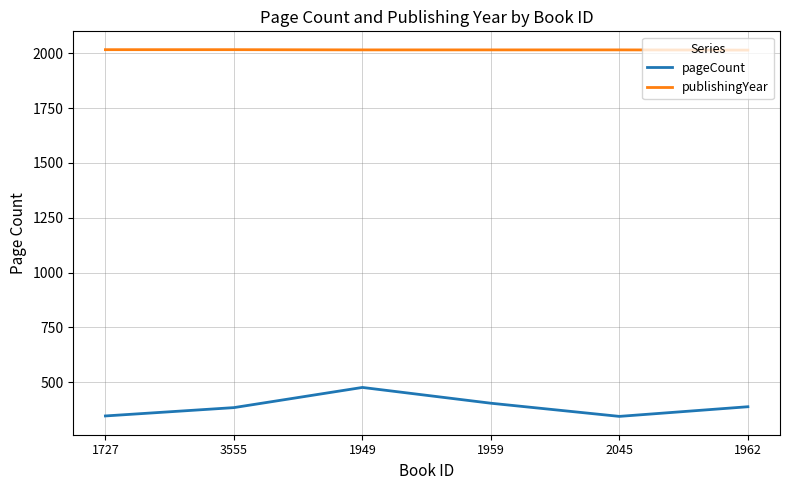

What are all the series names shown in the legend?

pageCount, publishingYear